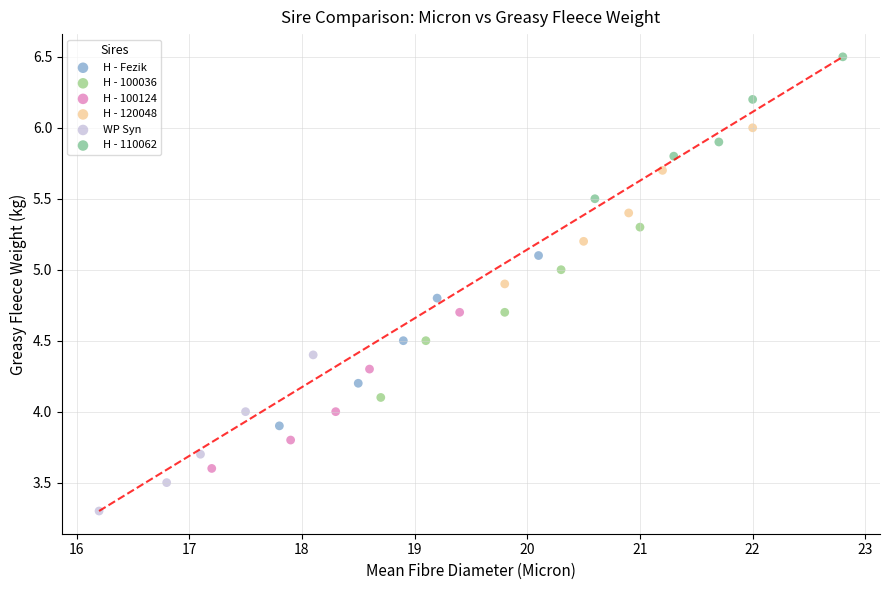

Which series reaches the minimum Y coordinate?

WP Syn